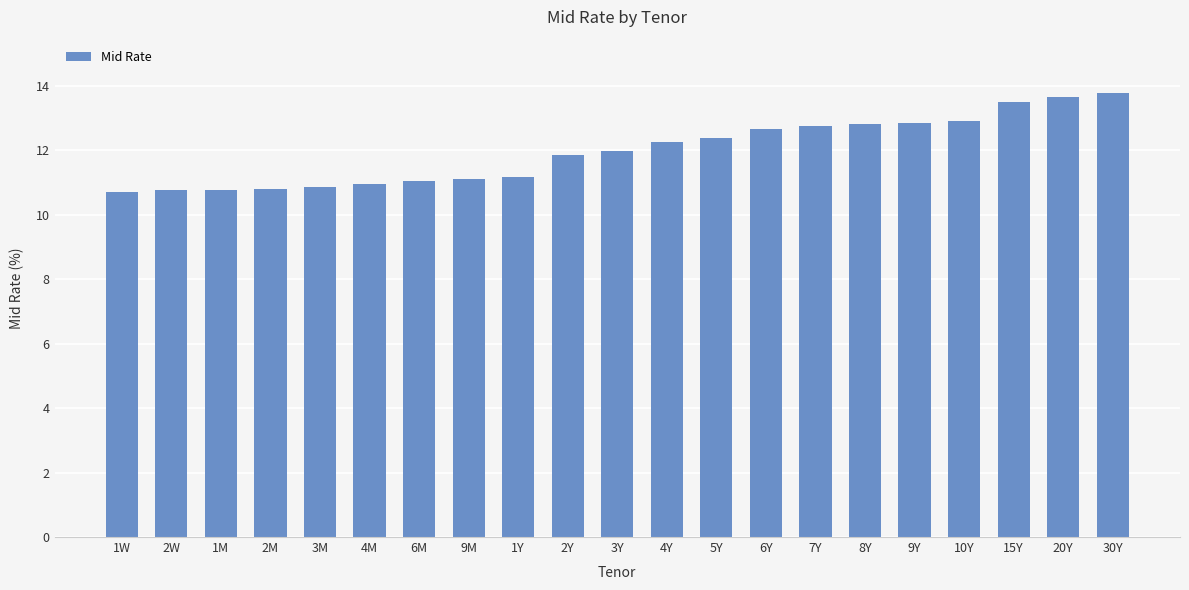

The value at 1W is 10.7. True or false?

True